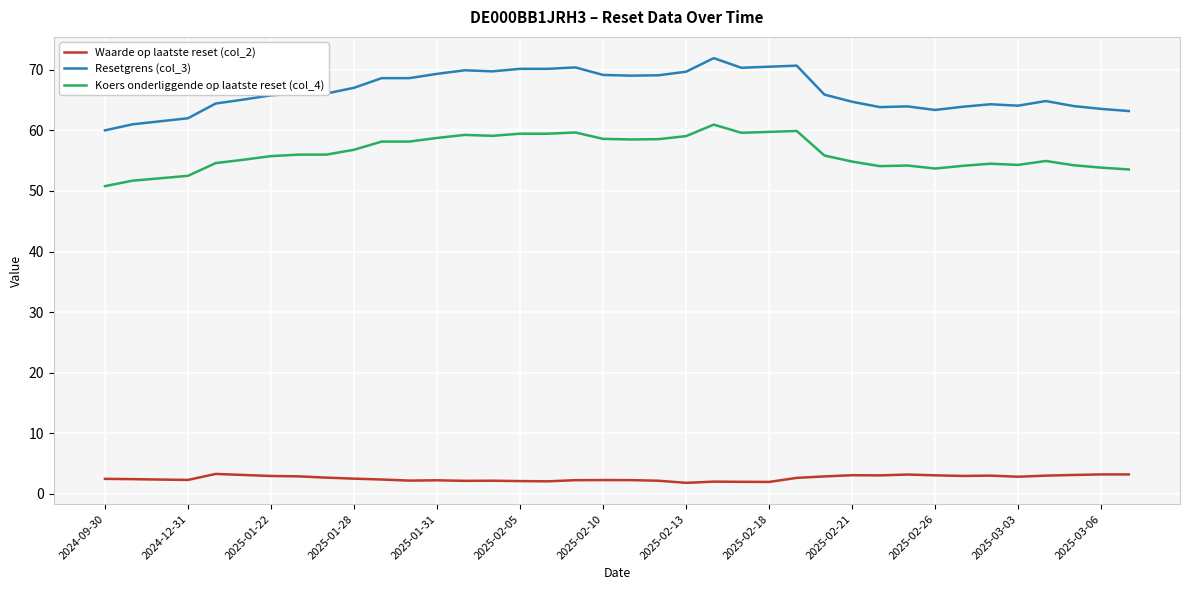

Rank the series by their average value, from highest to lowest.

Resetgrens (col_3), Koers onderliggende op laatste reset (col_4), Waarde op laatste reset (col_2)